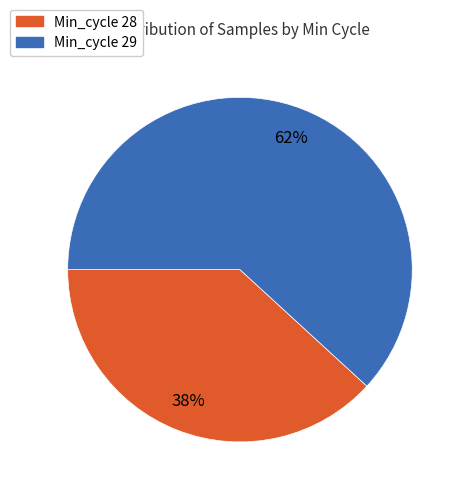

To the nearest percent, what is the average slice percentage?

50%